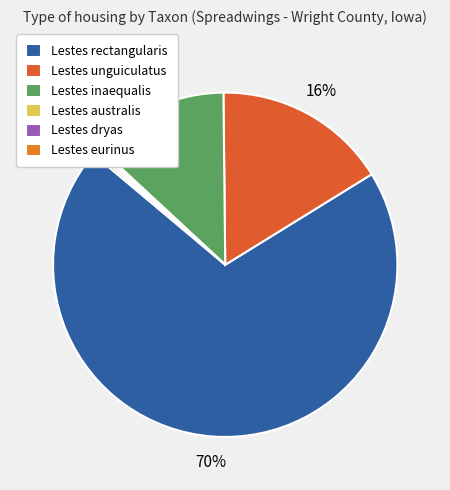

What percentage is NOT represented by Lestes australis?

99.7%